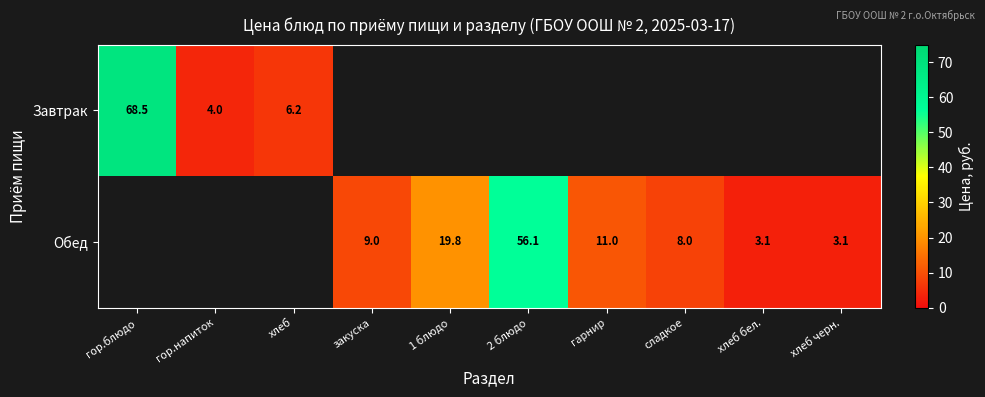

At гор.блюдо, list the series in order from largest to smallest.

Завтрак, Обед